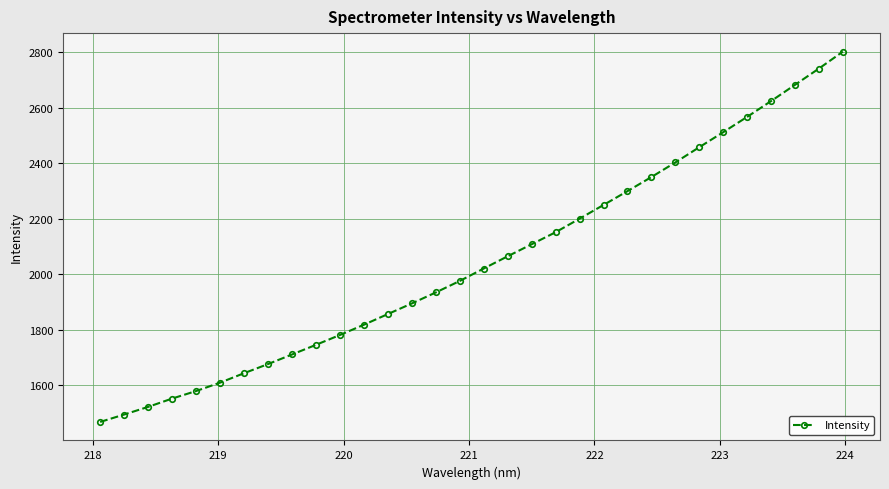

Reading left to right, extract all data points from this chart.

1468.5	1495.2	1522.8	1552.8	1579.9	1610.1	1644.2	1677.1	1711.6	1746.4	1781.9	1818.9	1857.4	1895.6	1935.2	1976.6	2021.5	2065.5	2108.8	2152.2	2201.0	2250.4	2300.3	2351.0	2403.7	2458.6	2512.7	2568.0	2624.9	2683.5	2742.1	2803.1